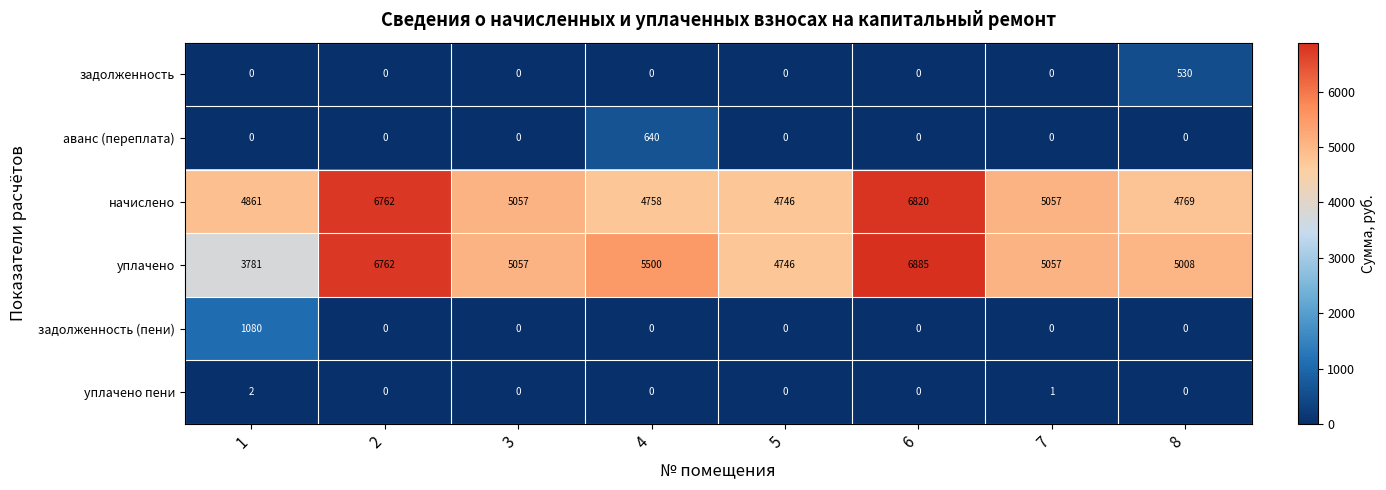

Where is уплачено nearest to the value 5333?

4